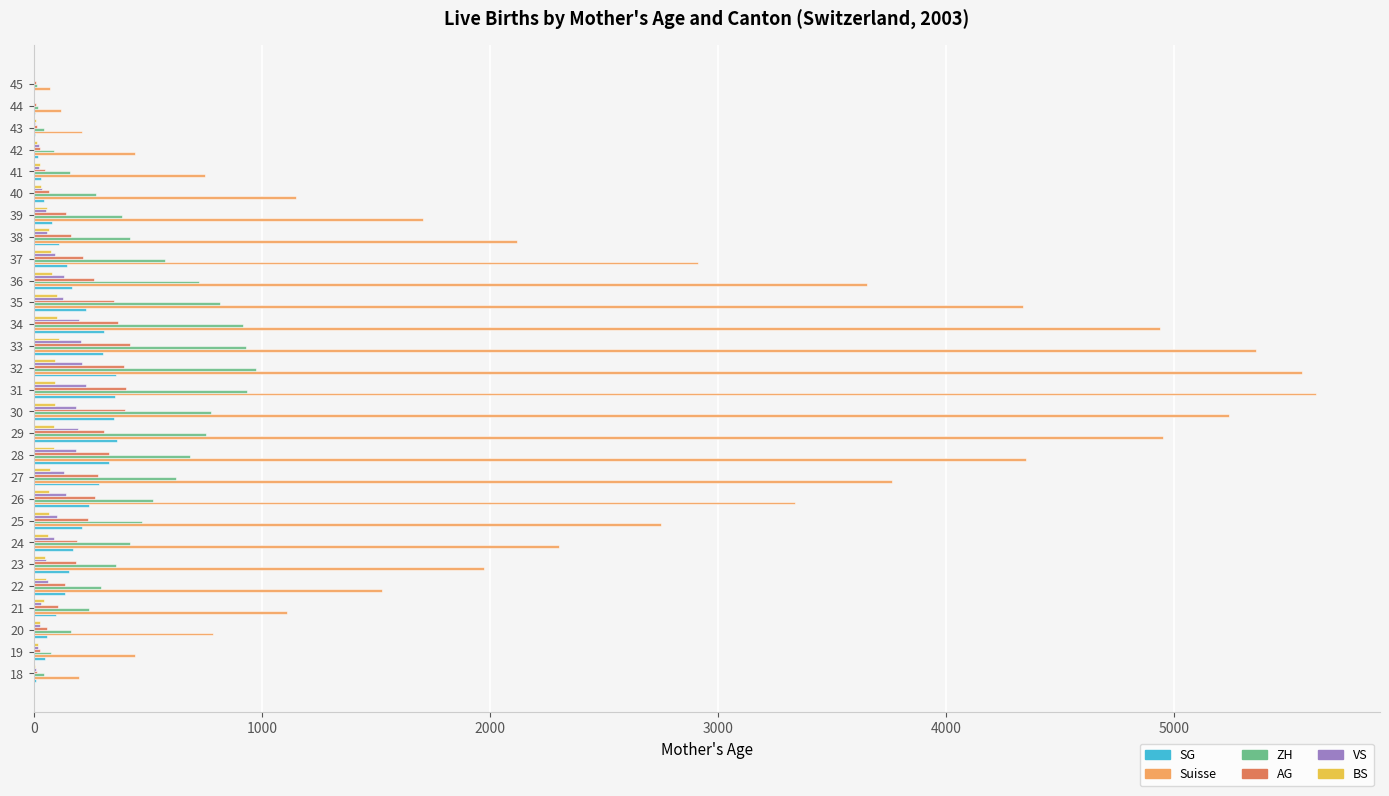

How many distinct data groups are displayed?

6